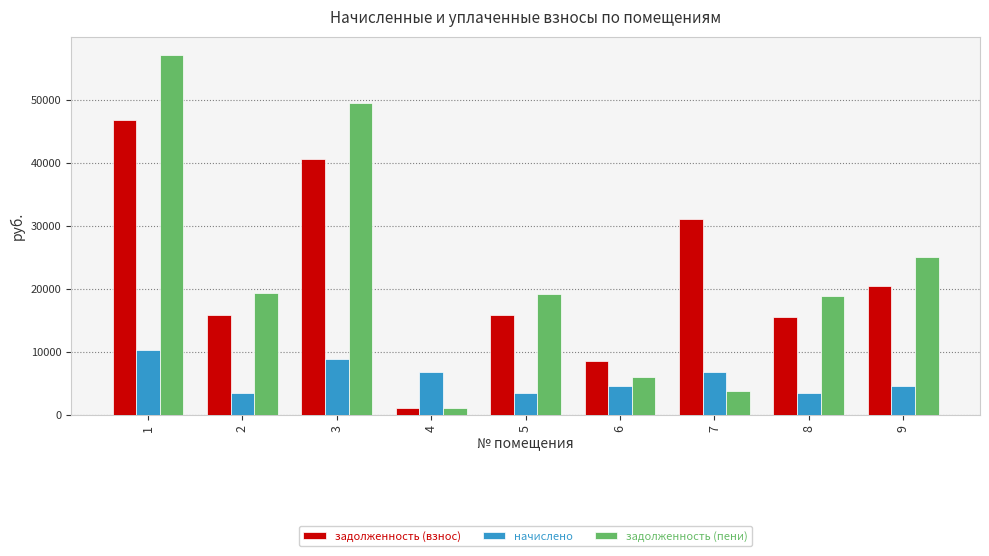

At 3, list the series in order from largest to smallest.

задолженность (пени), задолженность (взнос), начислено